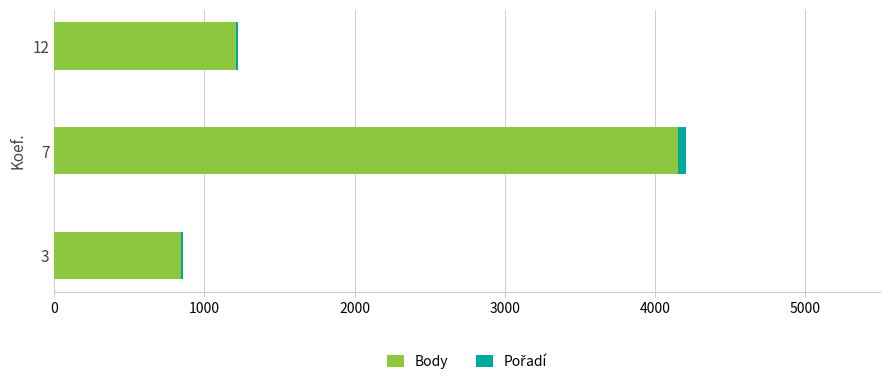

At which category is the sum across all series the highest?

7